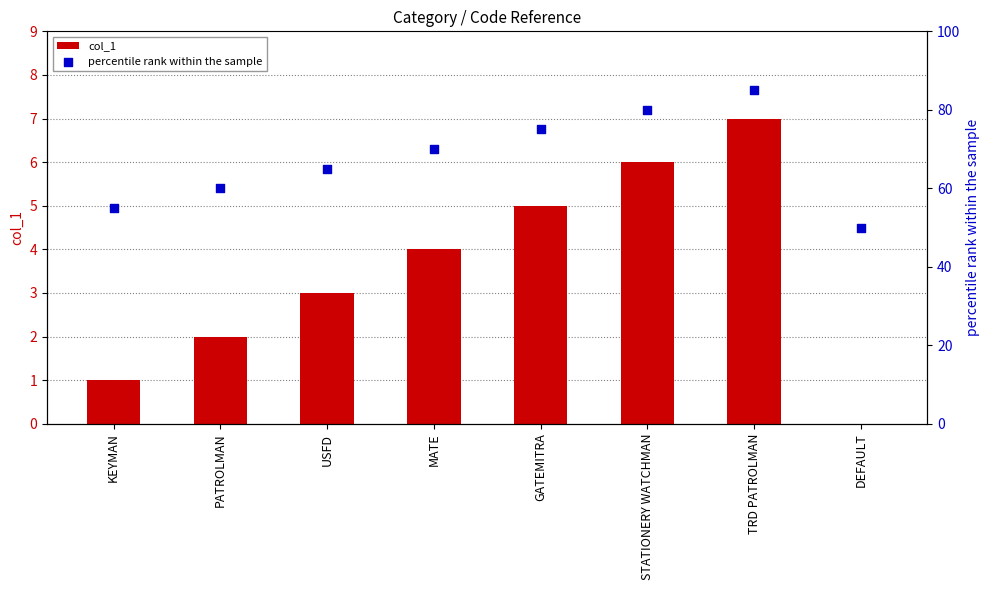

What are all the series names shown in the legend?

col_1, percentile rank within the sample